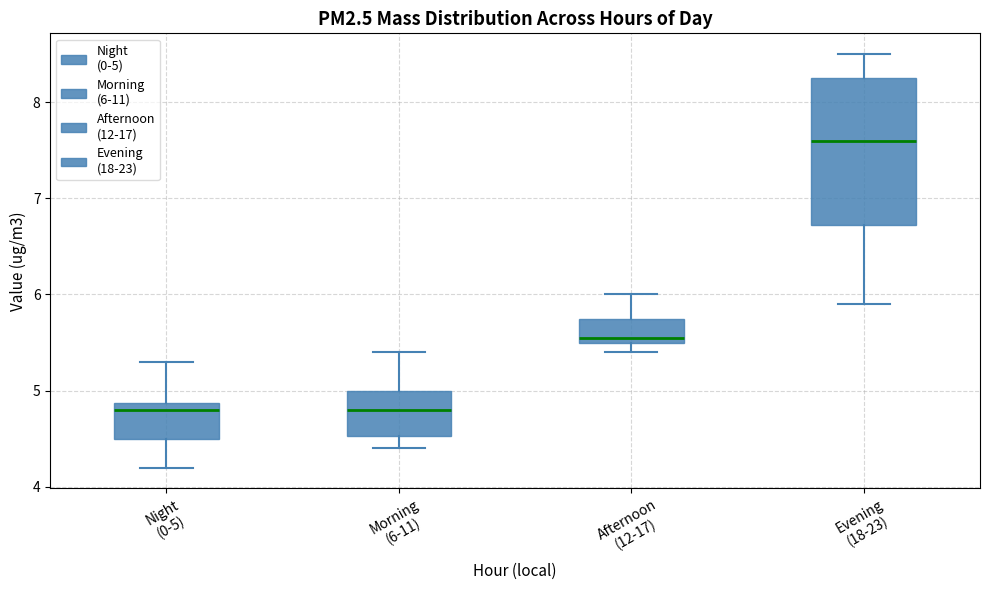

Which box is the tallest, from its lower edge to its upper edge?

Evening (18-23)